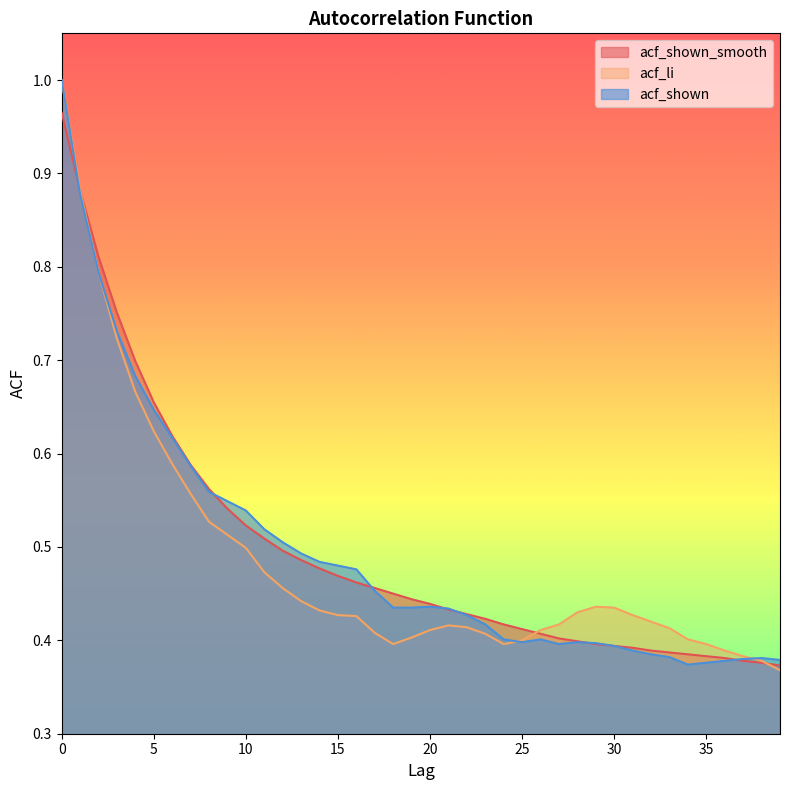

What is the highest value of the acf_li series?

1.0